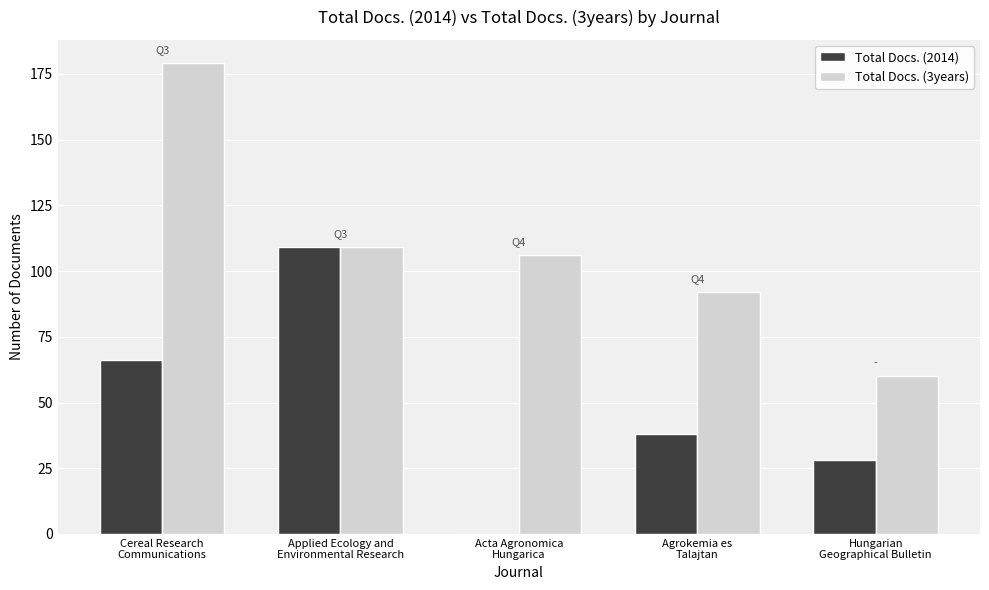

Reading left to right, list all the values displayed in this chart.

Total Docs. (2014): Cereal Research
Communications=66	Applied Ecology and
Environmental Research=109	Acta Agronomica
Hungarica=0	Agrokemia es
Talajtan=38	Hungarian
Geographical Bulletin=28
Total Docs. (3years): Cereal Research
Communications=179	Applied Ecology and
Environmental Research=109	Acta Agronomica
Hungarica=106	Agrokemia es
Talajtan=92	Hungarian
Geographical Bulletin=60